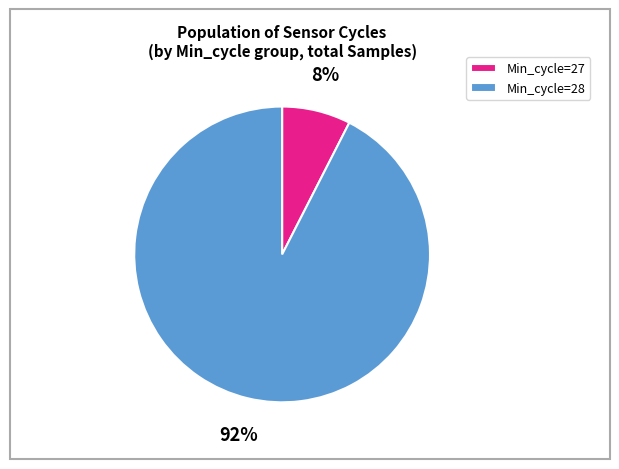

How many segments does this pie chart have?

2